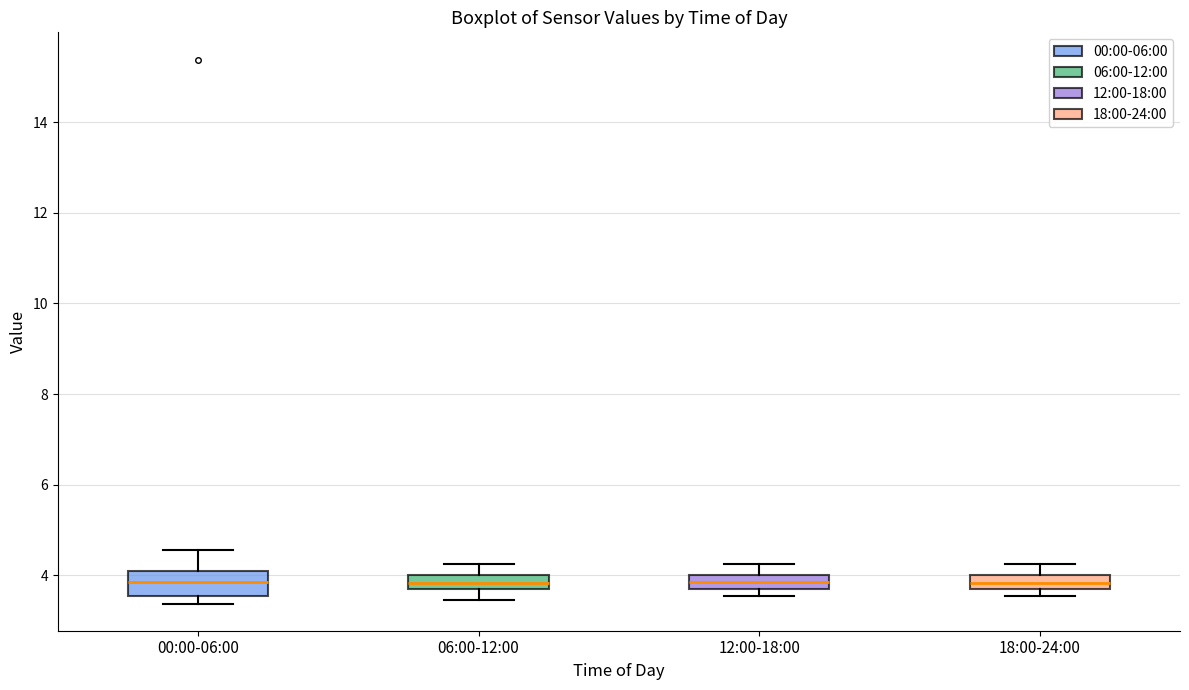

Where is the lower edge of the box for 06:00-12:00 on the y-axis? The values are not printed on the chart, so give them approximately, as read against the axis.

3.6